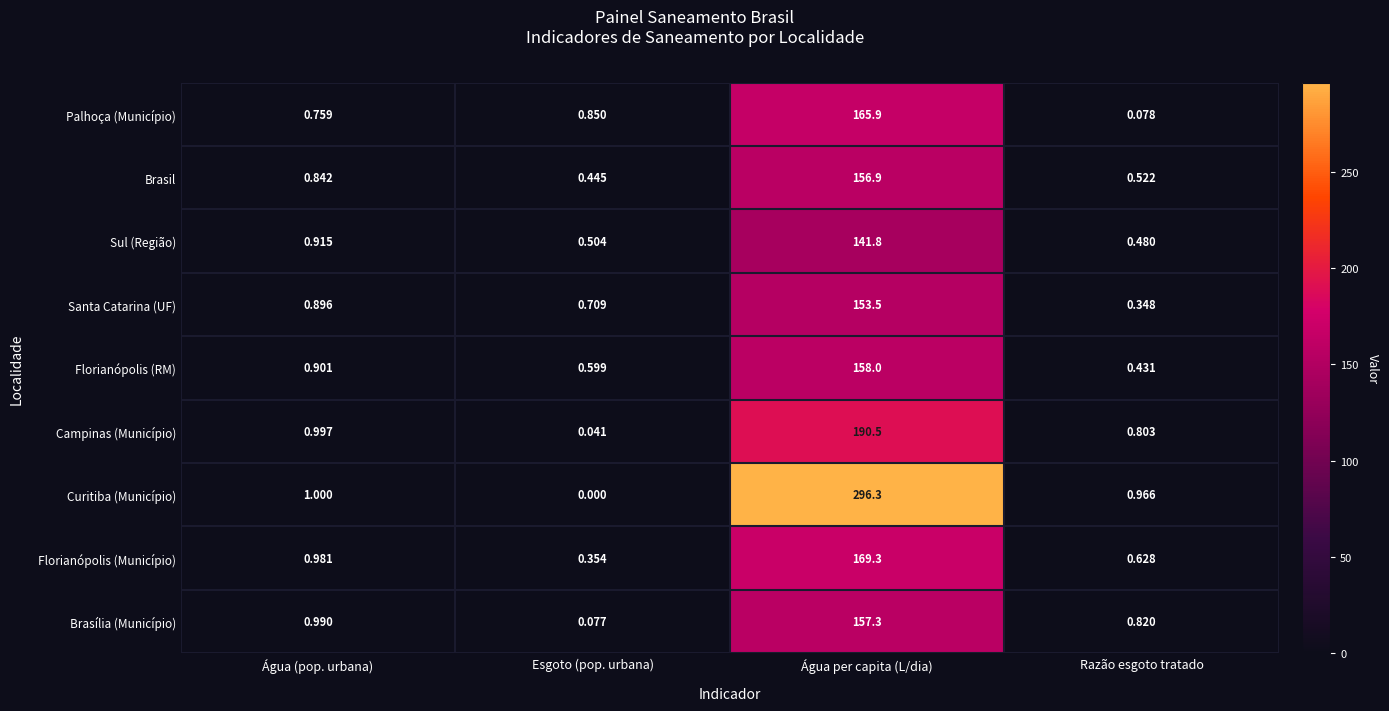

Which series has the largest total across all categories?

Curitiba (Município)